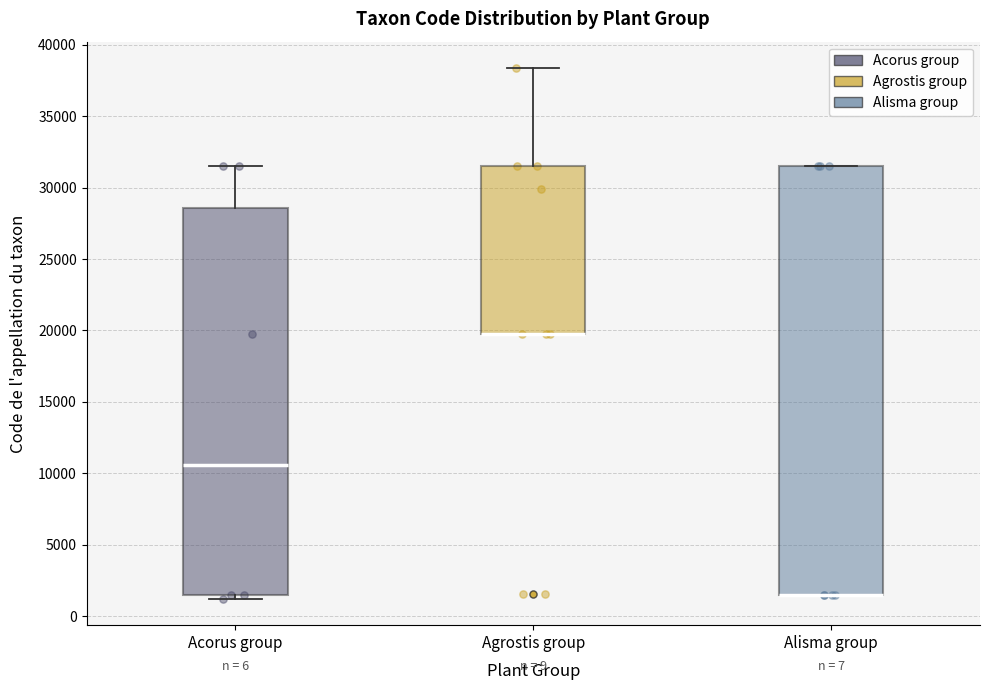

Reading left to right, read every box against the y-axis: the position of its median line, the range the box covers, and the ends of its whiskers. The values are not printed on the chart, so give them approximately, as read against the axis.

Acorus group: median 10500, box 1500 to 28500, whiskers 1000 to 31500
Agrostis group: median 20000 (drawn on the box's lower edge), box 19500 to 31500, whiskers 19500 to 38500
Alisma group: median 1500 (drawn on the box's lower edge), box 1500 to 31500, whiskers 1500 to 31500